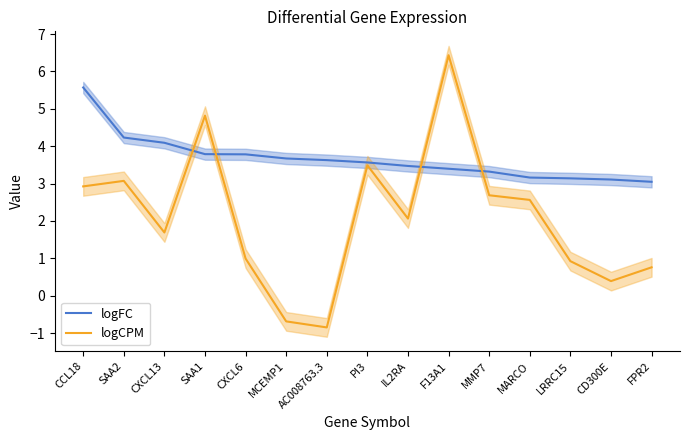

Reading left to right, extract all data points from this chart.

logFC: 5.6	4.2	4.1	3.8	3.8	3.7	3.6	3.6	3.5	3.4	3.3	3.2	3.1	3.1	3.0
logCPM: 2.9	3.1	1.7	4.8	1.0	-0.7	-0.8	3.5	2.1	6.4	2.7	2.6	0.9	0.4	0.8